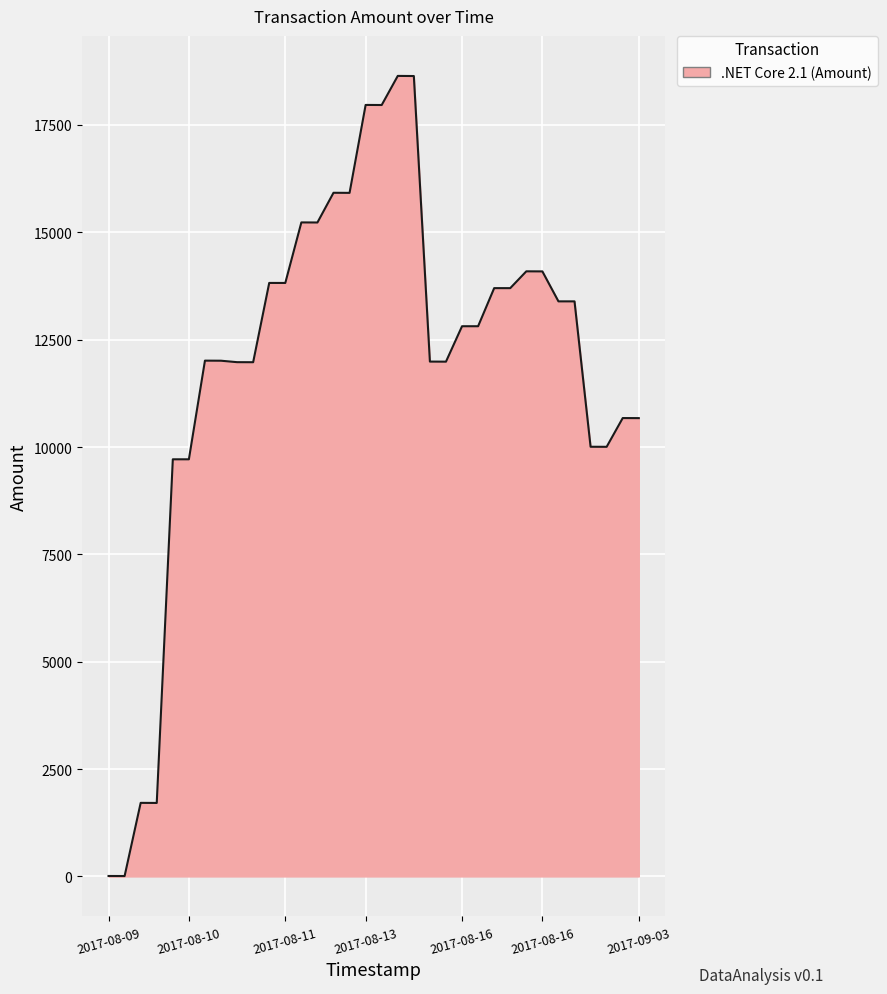

True or false: the data has more than 0 interior local peaks.

True